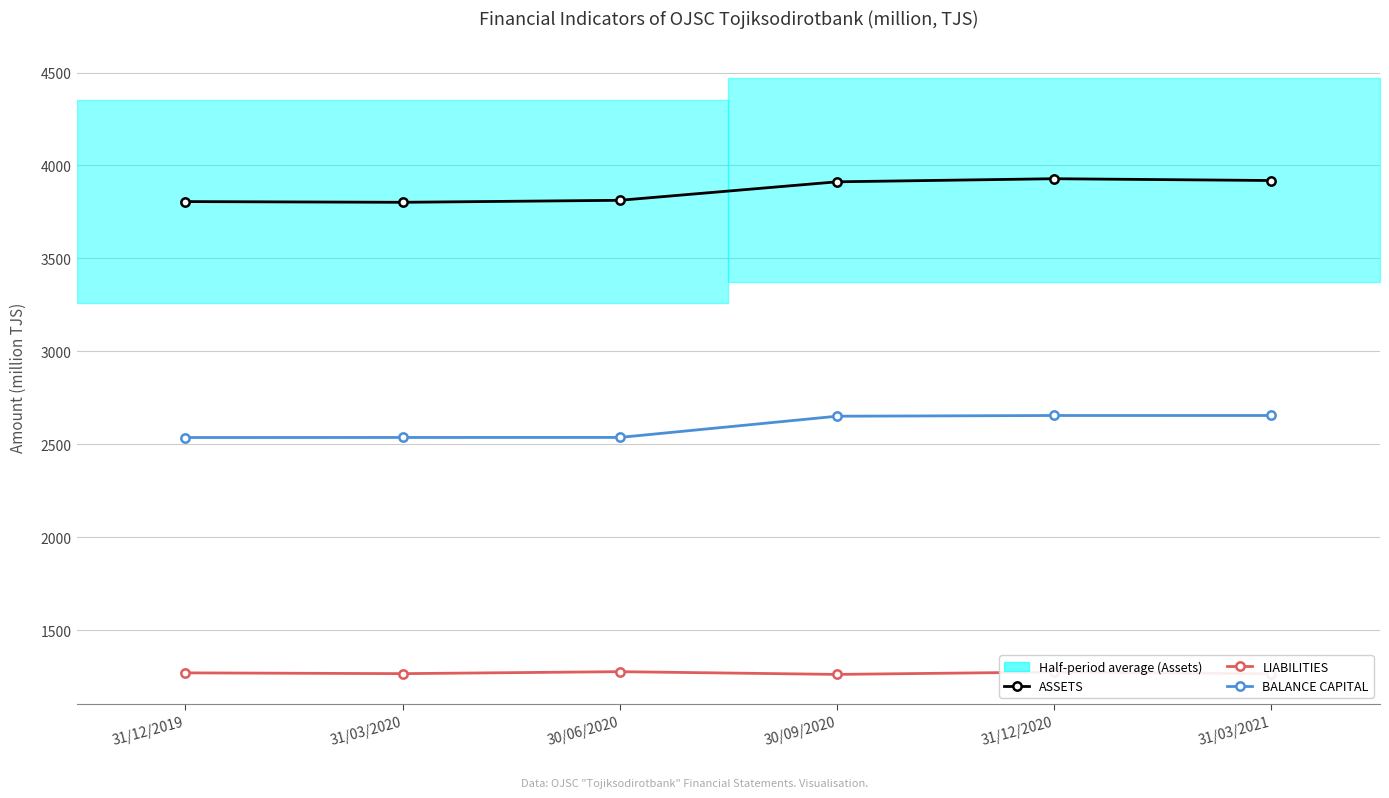

Count the number of categories in the chart.

6